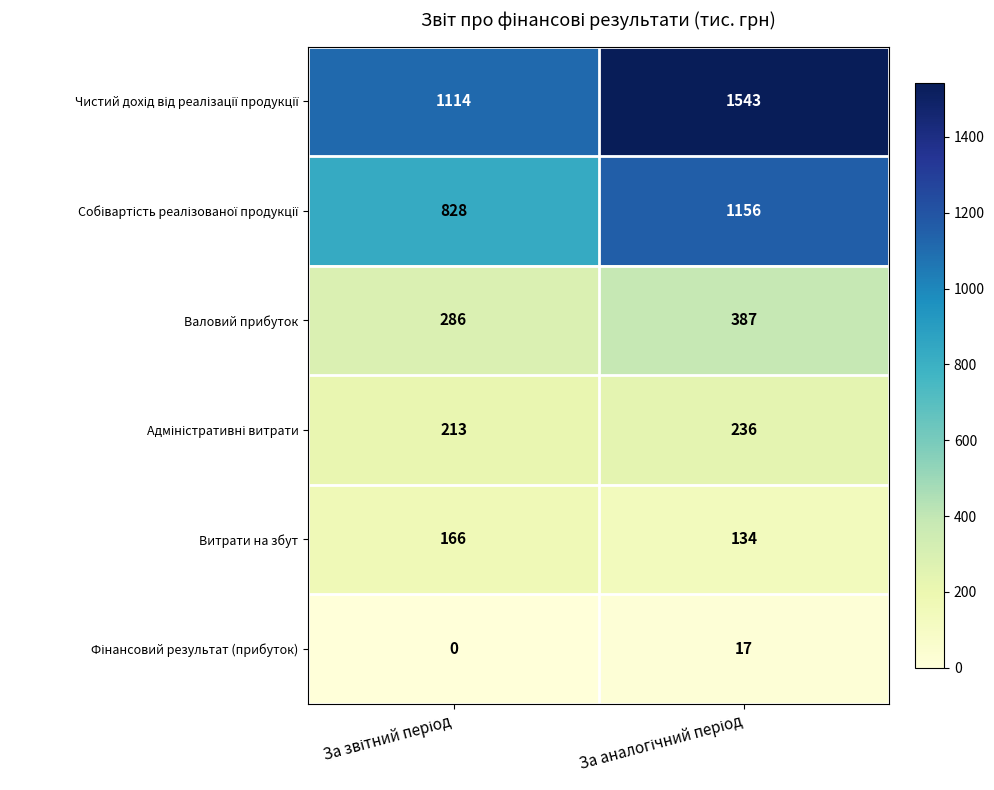

What is the difference between the maximum and minimum values in the Витрати на збут series?

32